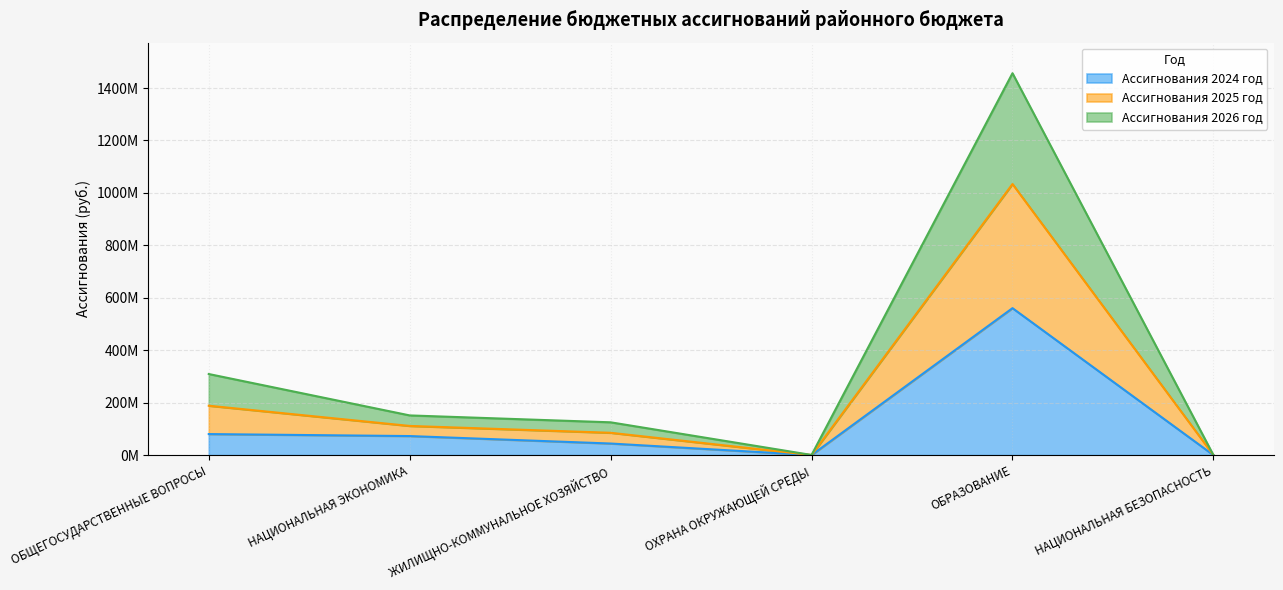

What are all the series names shown in the legend?

Ассигнования 2024 год, Ассигнования 2025 год, Ассигнования 2026 год